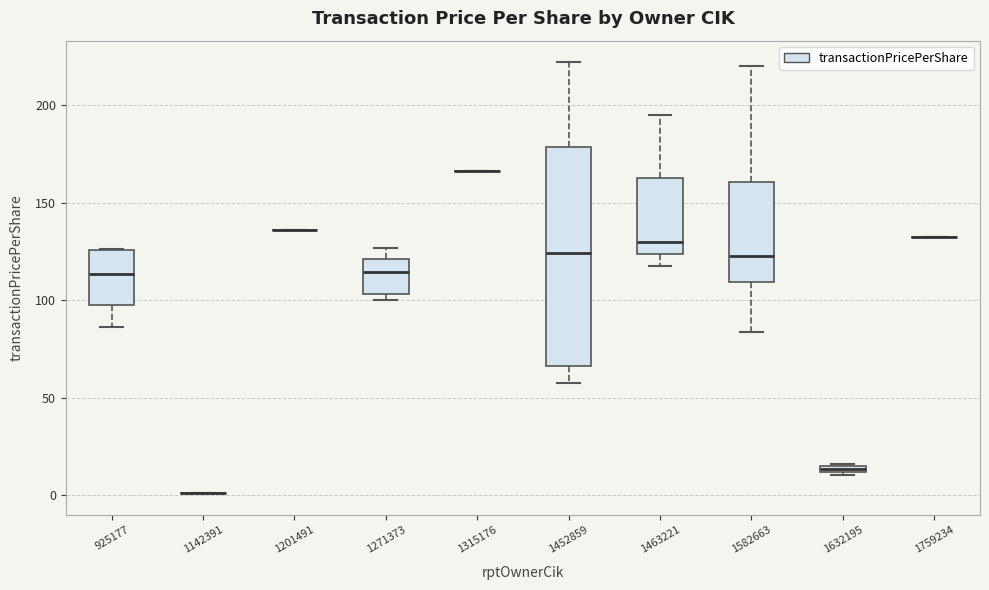

Which box is the tallest, from its lower edge to its upper edge?

1452859